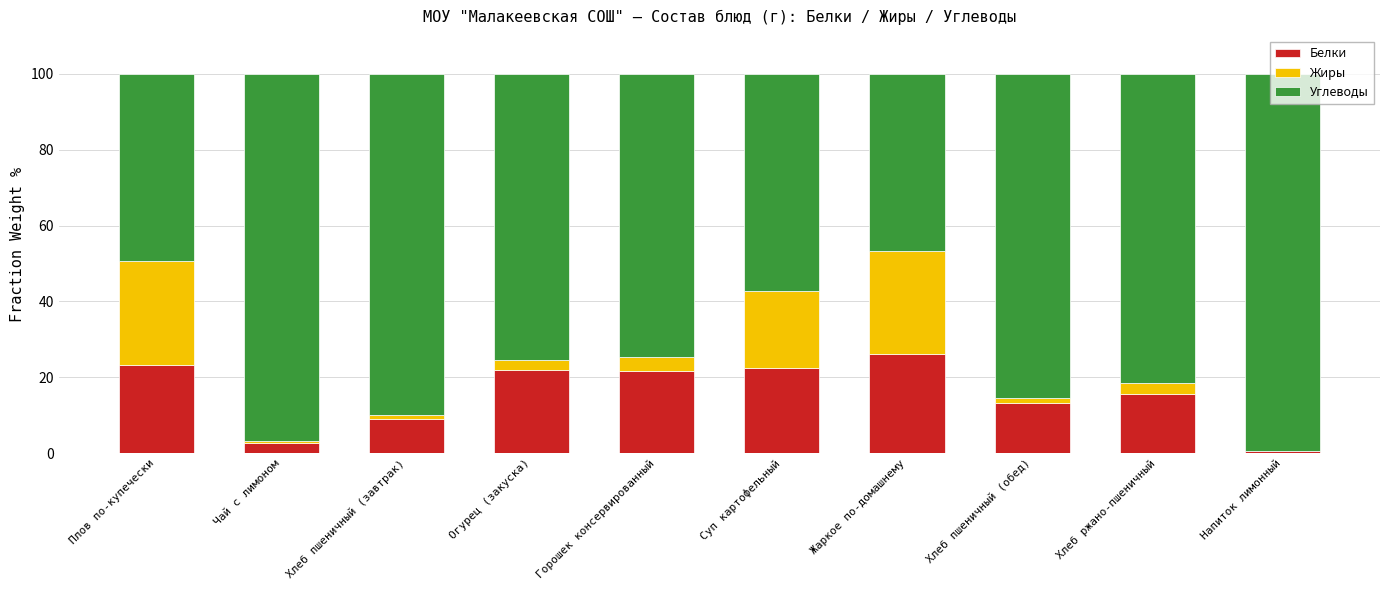

What is the sum of all Белки values?

156.5